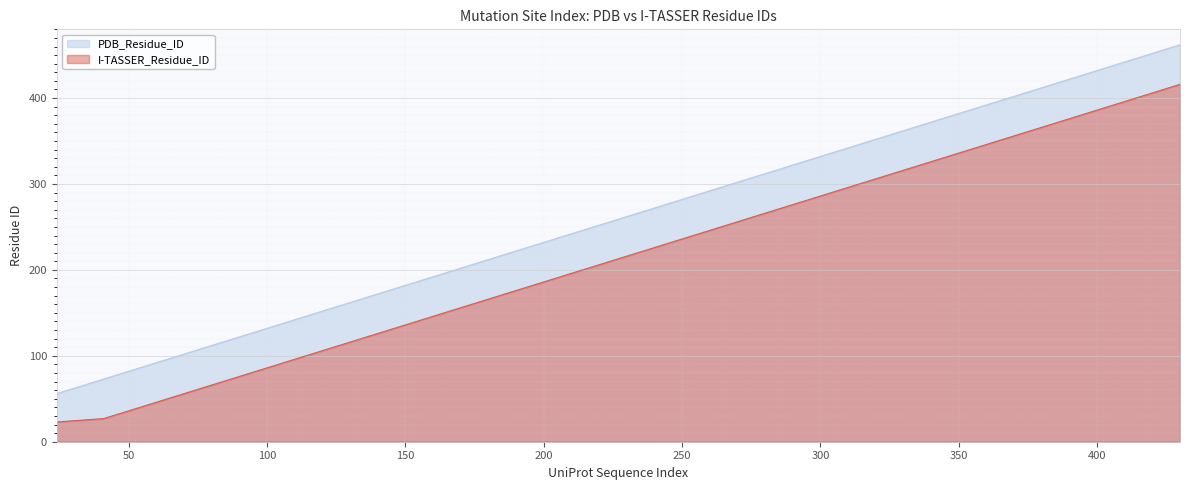

True or false: PDB_Residue_ID and I-TASSER_Residue_ID intersect in this chart.

False